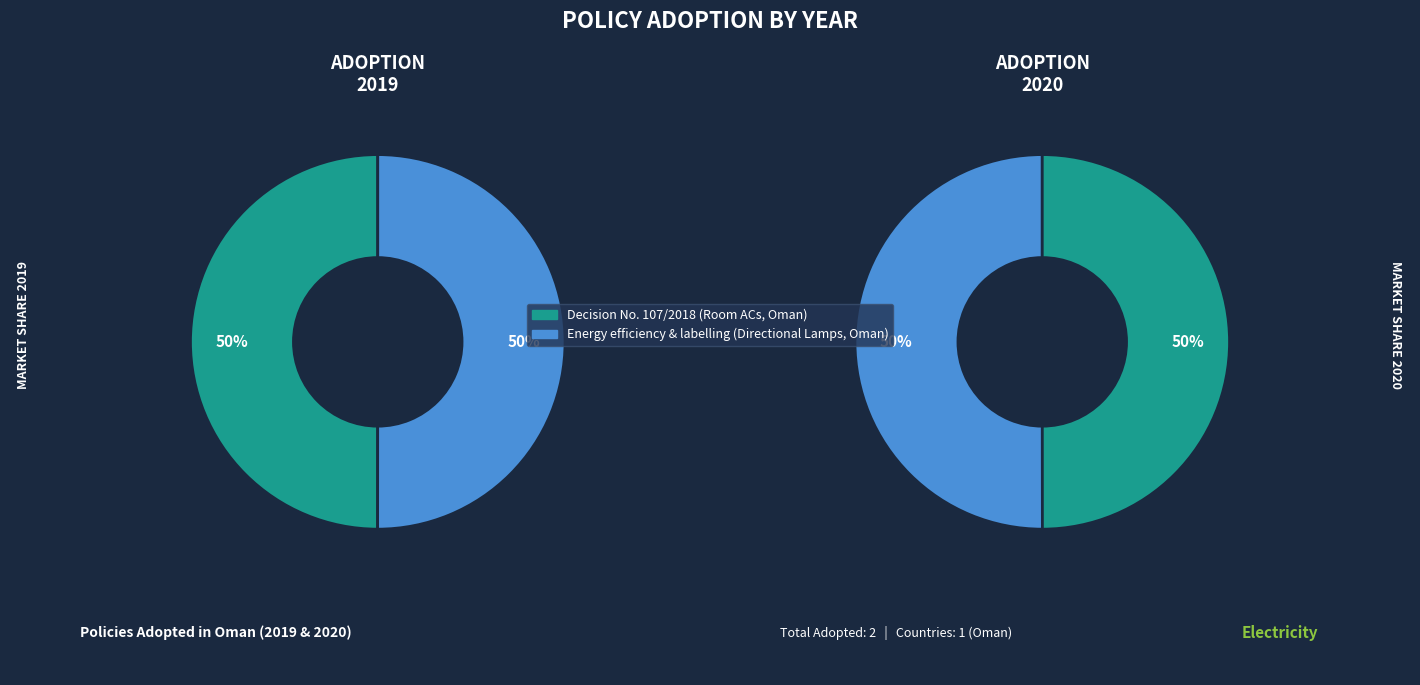

Combined, do Decision No. 107/2018 (Room ACs, Oman) and Energy efficiency & labelling (Directional Lamps, Oman) account for over 50%?

Yes